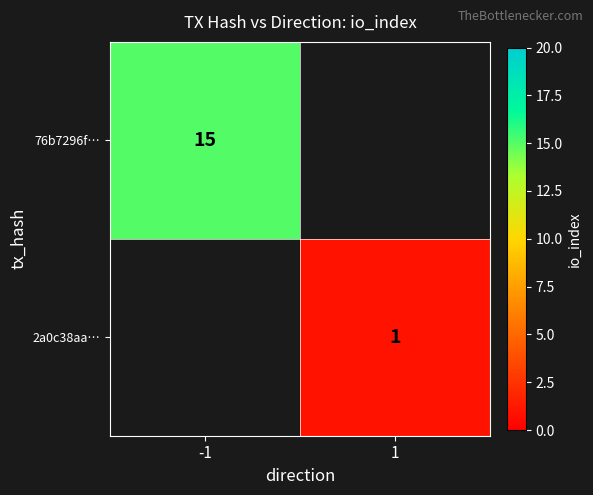

Is the value of 2a0c38aa… at 1 greater than the value of 76b7296f… at -1?

No